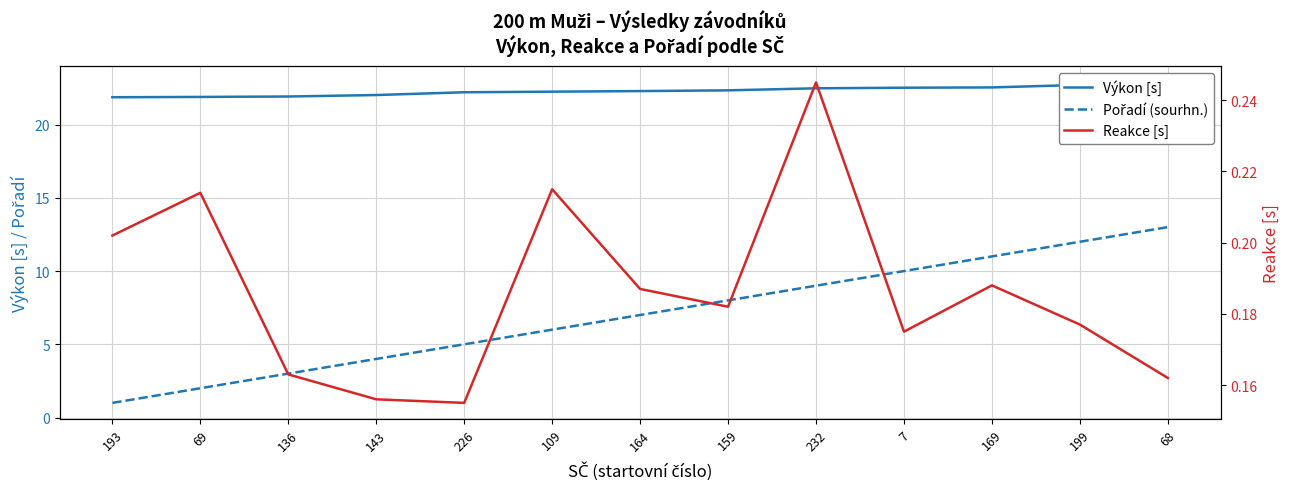

Which category has the lowest value across all series?

226